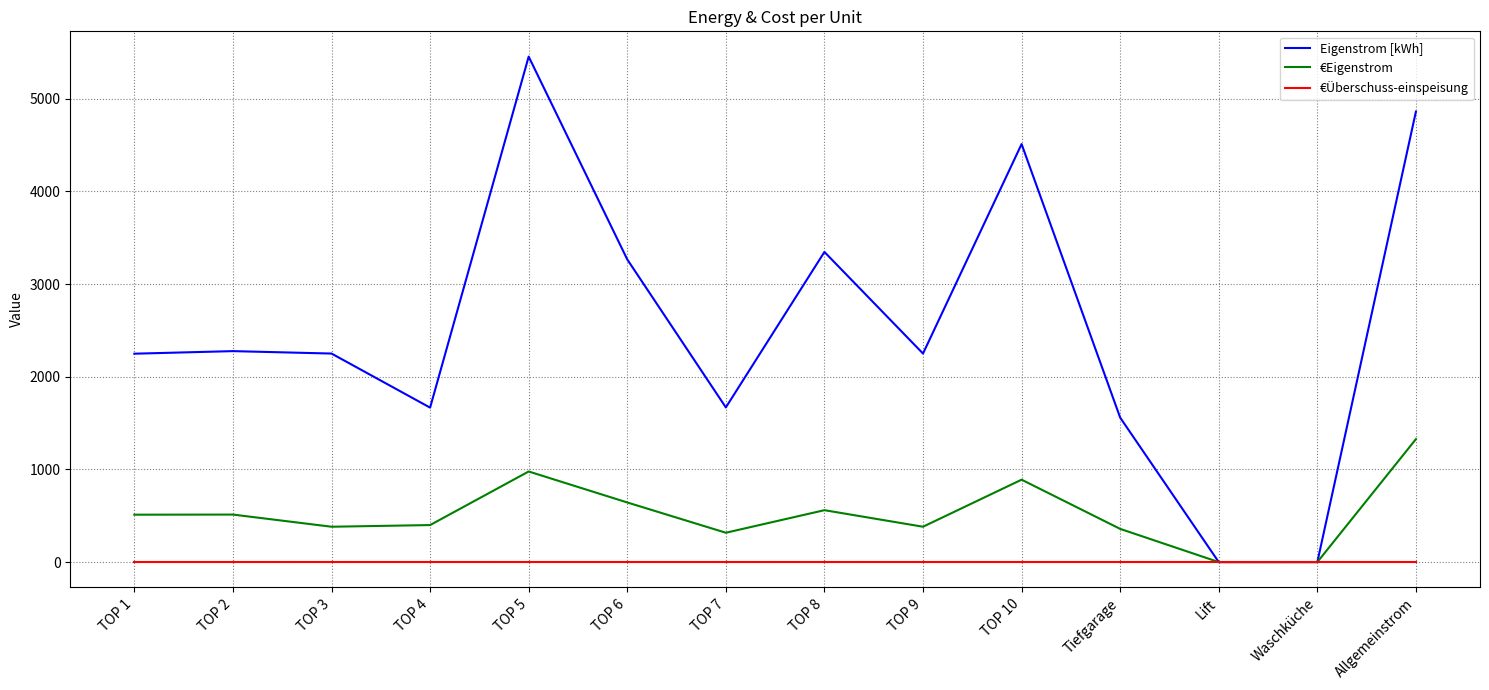

The €Eigenstrom series shows 1534.2 at TOP 5. True or false?

False